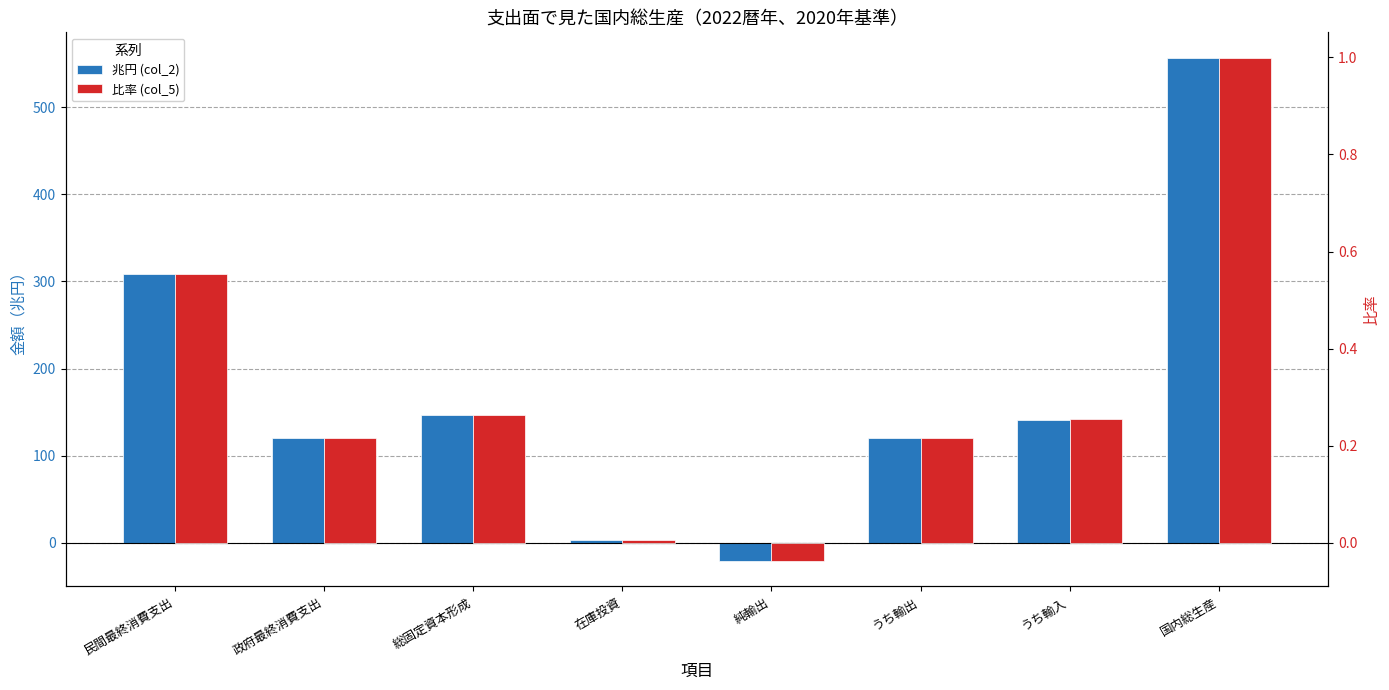

Where does the 兆円 (col_2) series first go above 141?

民間最終消費支出